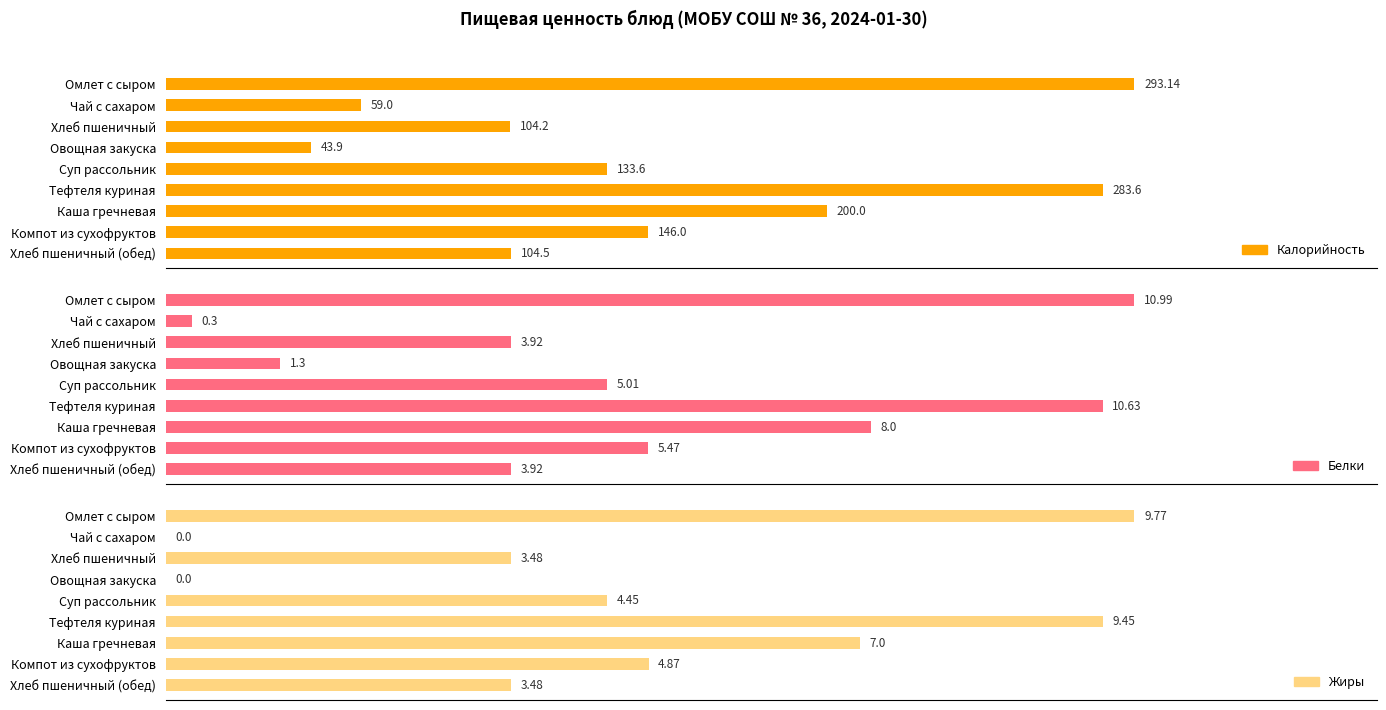

At which label is Белки closest to 5?

200